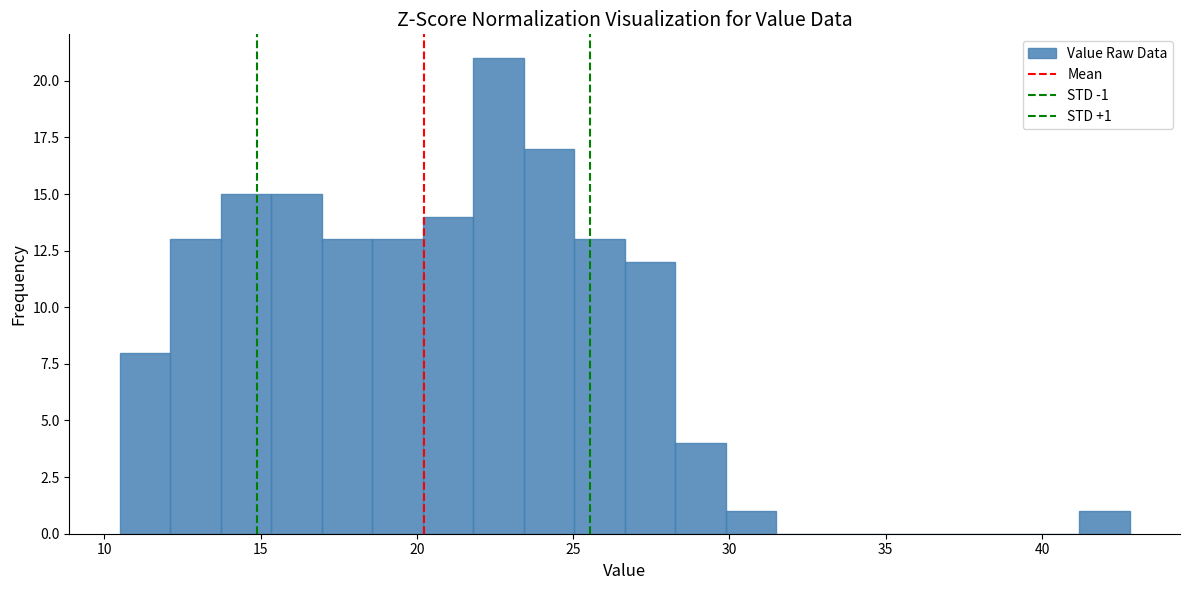

Around what value on the x-axis is the tallest bar? Give the approximate position of its centre, as read against the axis.

22.5